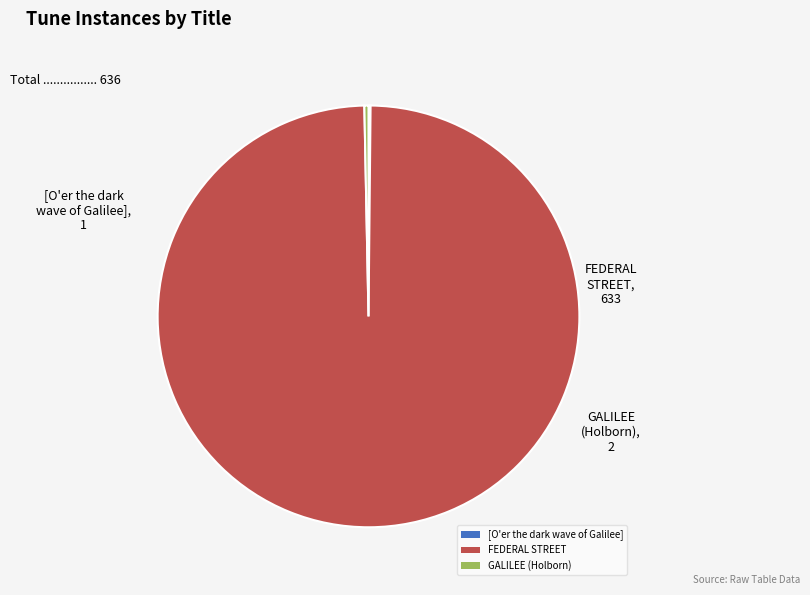

Which category has the biggest portion of the pie?

FEDERAL STREET